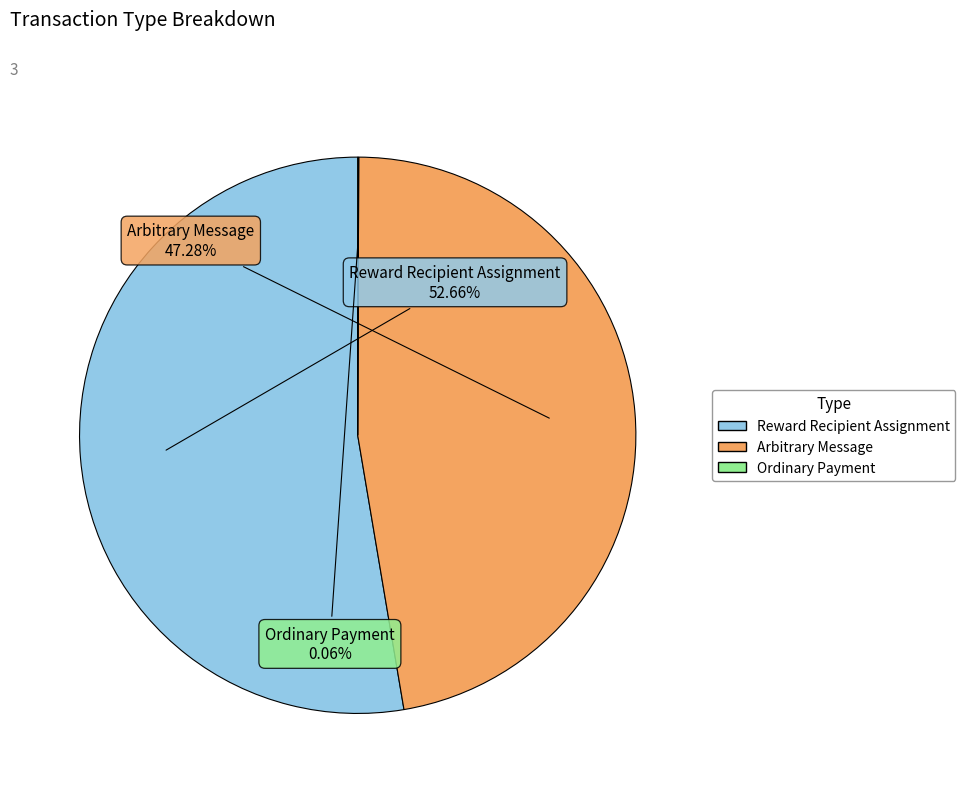

Do Reward Recipient Assignment and Arbitrary Message together represent more than half of the pie?

Yes